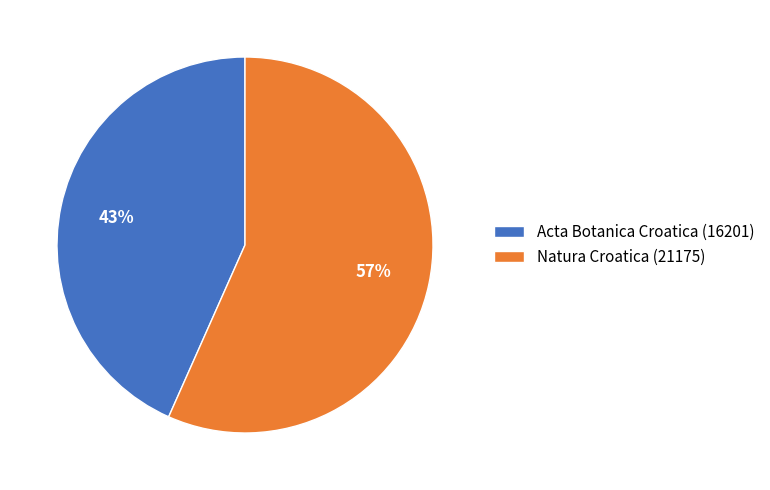

True or false: Acta Botanica Croatica (16201) accounts for 32% of the total.

False